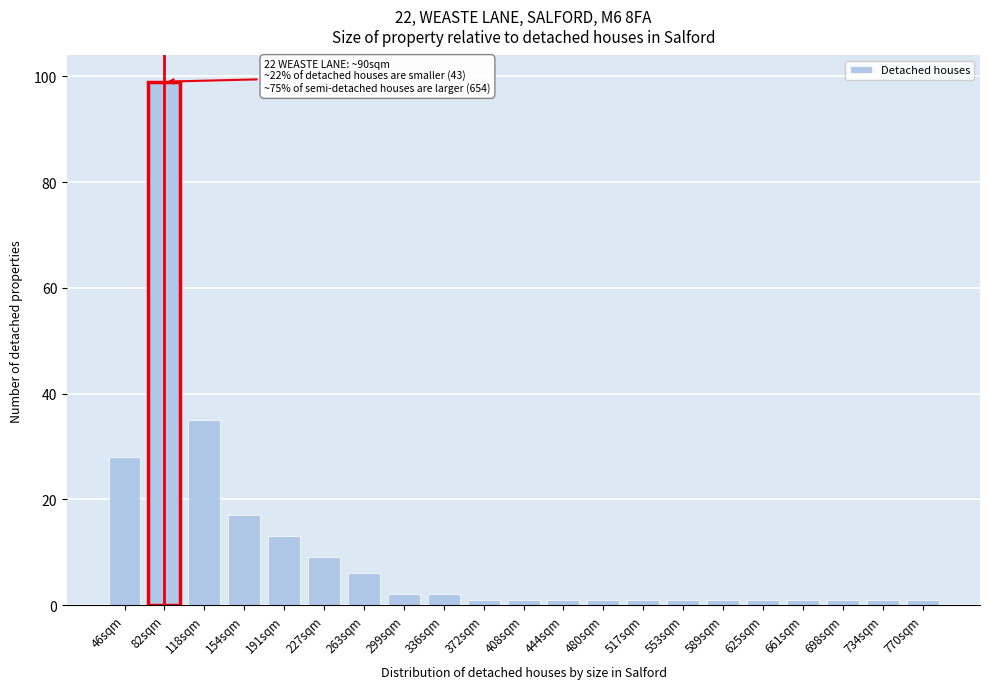

Reading left to right, what are all the values shown in this chart?

46sqm=28	82sqm=99	118sqm=35	154sqm=17	191sqm=13	227sqm=9	263sqm=6	299sqm=2	336sqm=2	372sqm=1	408sqm=1	444sqm=1	480sqm=1	517sqm=1	553sqm=1	589sqm=1	625sqm=1	661sqm=1	698sqm=1	734sqm=1	770sqm=1